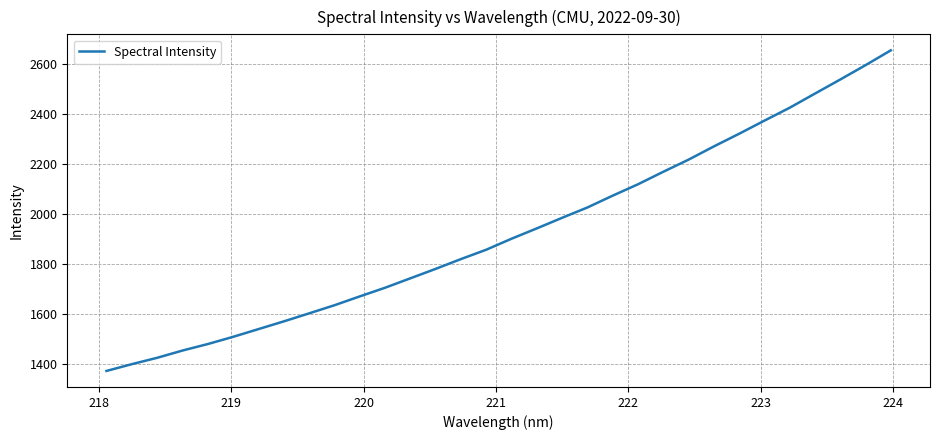

Reading left to right, what are all the values shown in this chart?

1374.2	1401.3	1426.7	1455.7	1481.7	1510.6	1541.5	1572.3	1604.4	1636.8	1672.2	1706.8	1744.5	1782.3	1821.5	1858.9	1902.9	1944.2	1986.6	2027.9	2075.2	2120.6	2170.6	2219.1	2272.0	2322.6	2375.1	2426.7	2483.3	2539.5	2596.8	2656.1